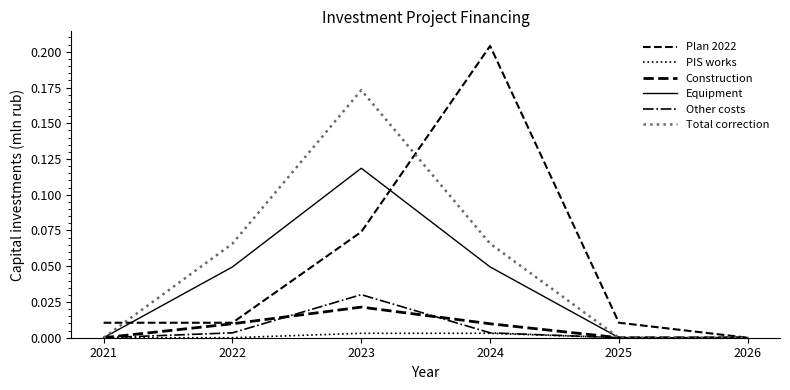

Between 2024 and 2022, which is larger?

2024